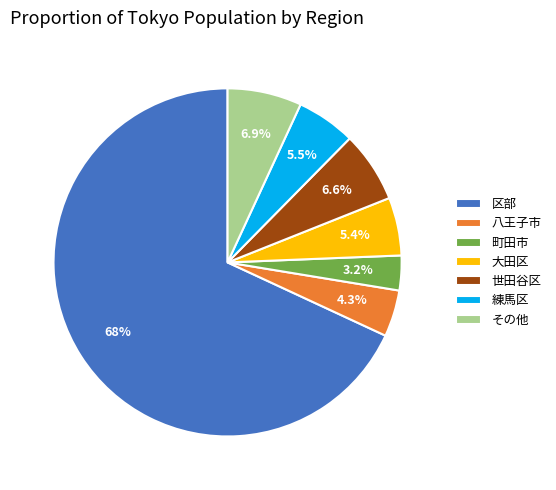

Is there a majority slice in this chart?

Yes